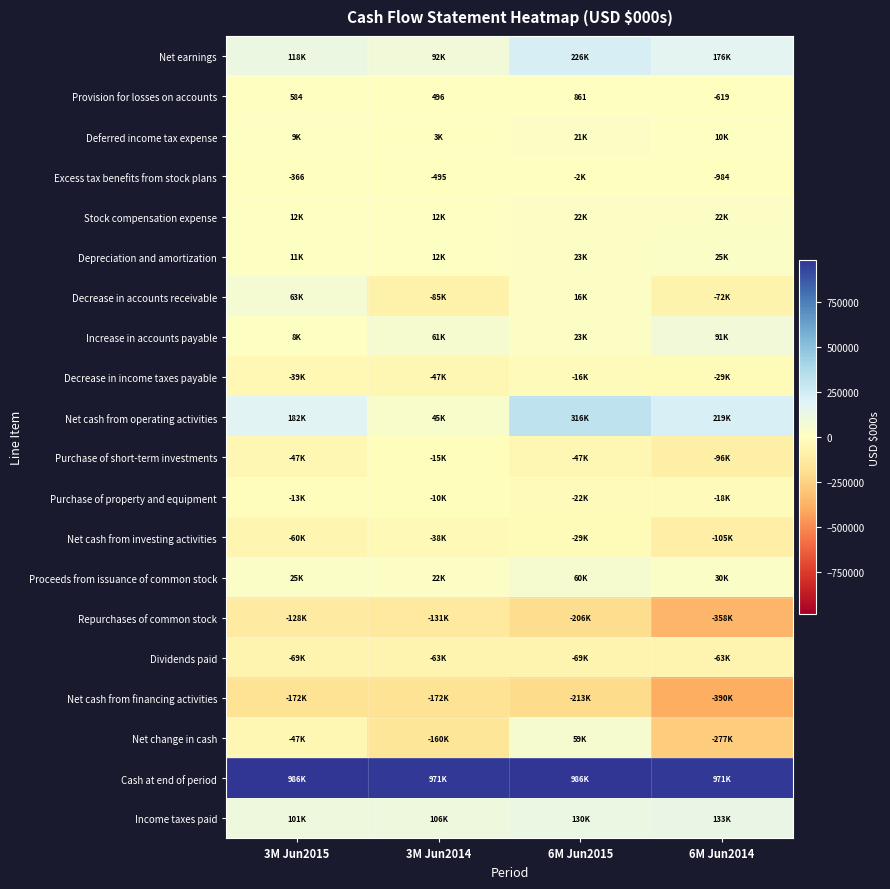

The value of Purchase of short-term investments at 3M Jun2015 is -46986. True or false?

True